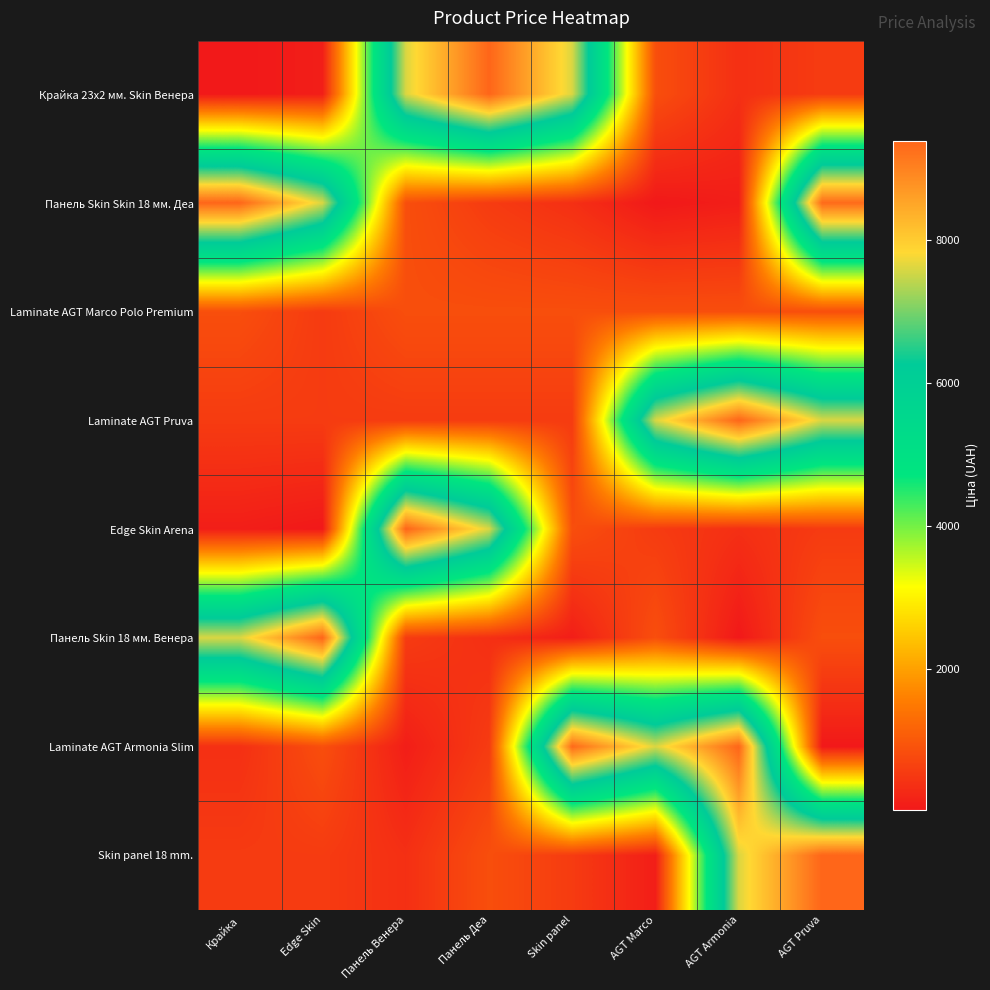

List the series in order of their peak value, highest first.

Крайка 23x2 мм. Skin Венера, Панель Skin Skin 18 мм. Деа, Laminate AGT Pruva, Edge Skin Arena, Панель Skin 18 мм. Венера, Laminate AGT Armonia Slim, Skin panel 18 mm., Laminate AGT Marco Polo Premium